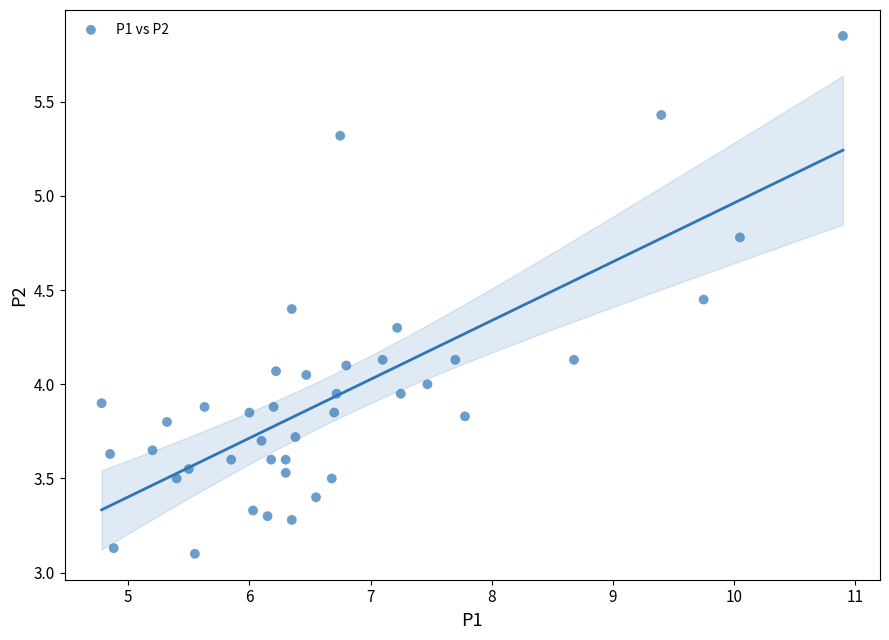

What is the range of X values (max minus min)?

6.1